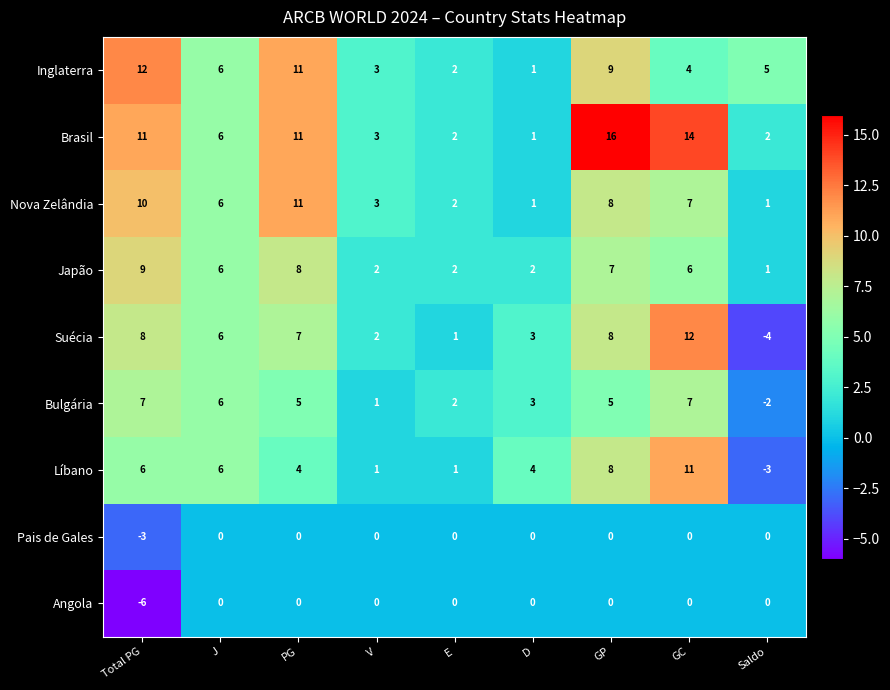

What is the difference between the highest and lowest values at GC?

14